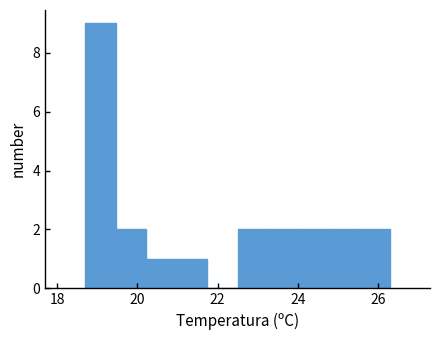

Read against the x-axis, roughly where is the centre of the tallest bar?

19.0